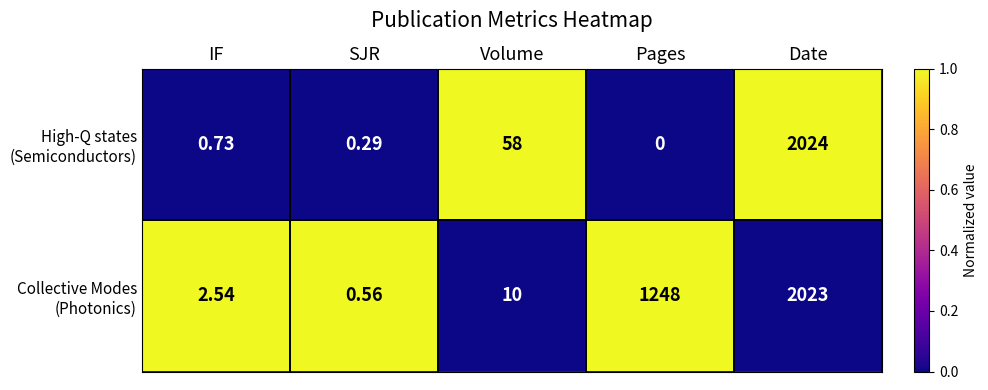

At which category is the sum across all series the highest?

Date